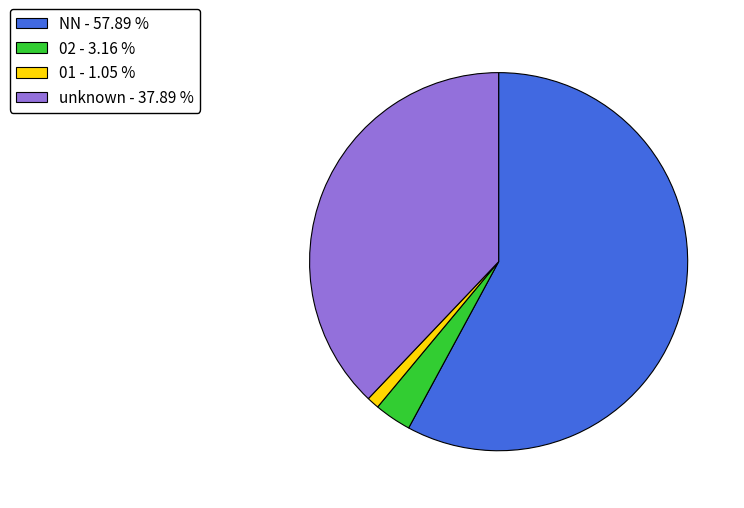

Combined, do NN - 57.89 % and unknown - 37.89 % account for over 50%?

Yes